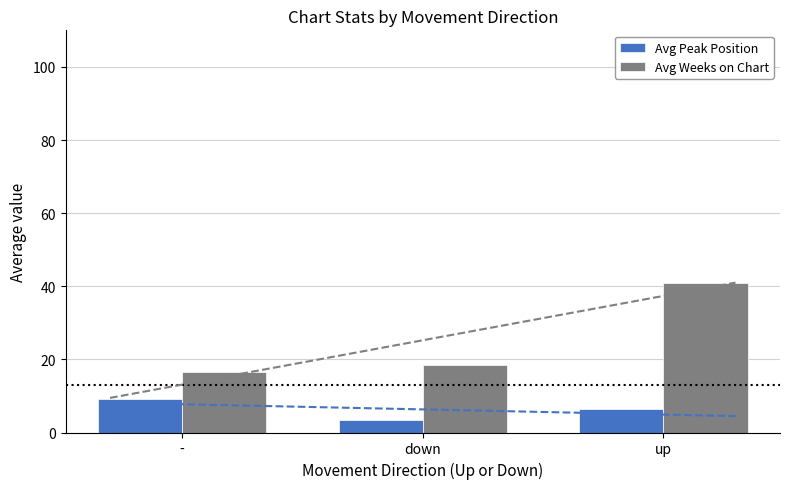

Is the value of Avg Peak Position at down greater than the value of Avg Weeks on Chart at up?

No